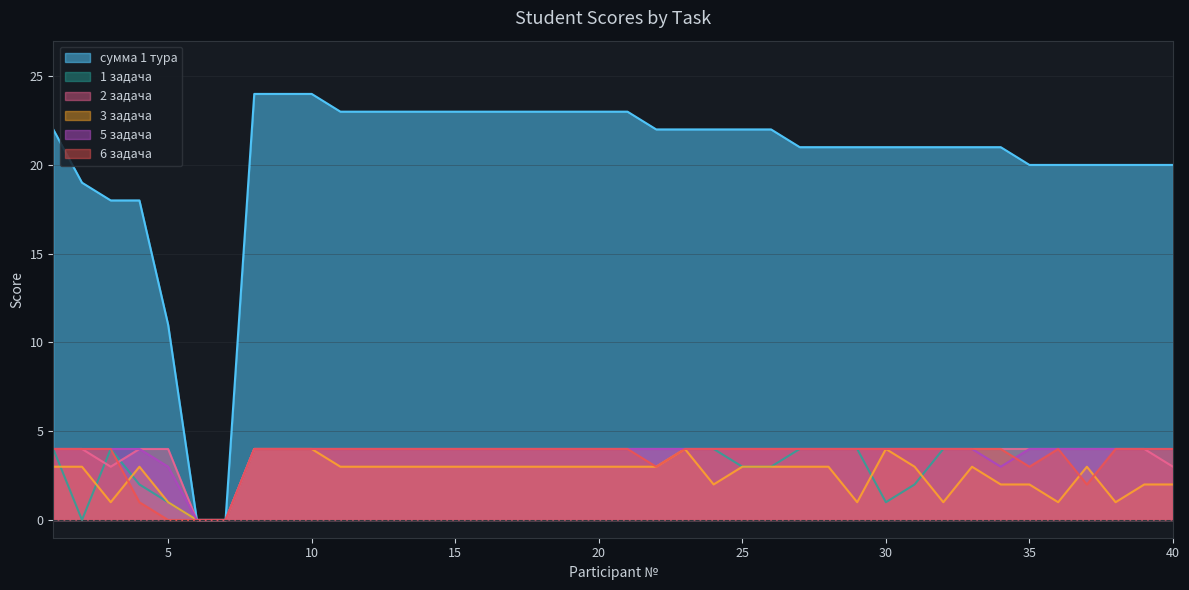

Reading left to right, list all the values displayed in this chart.

сумма 1 тура: 22	19	18	18	11	0	0	24	24	24	23	23	23	23	23	23	23	23	23	23	23	22	22	22	22	22	21	21	21	21	21	21	21	21	20	20	20	20	20	20
1 задача: 4	0	4	2	1	0	0	4	4	4	4	4	4	4	4	4	4	4	4	4	4	4	4	4	3	3	4	4	4	1	2	4	4	4	4	4	4	4	4	4
2 задача: 4	4	3	4	4	0	0	4	4	4	4	4	4	4	4	4	4	4	4	4	4	4	4	4	4	4	4	4	4	4	4	4	4	4	4	4	4	4	4	3
3 задача: 3	3	1	3	1	0	0	4	4	4	3	3	3	3	3	3	3	3	3	3	3	3	4	2	3	3	3	3	1	4	3	1	3	2	2	1	3	1	2	2
5 задача: 4	4	4	4	3	0	0	4	4	4	4	4	4	4	4	4	4	4	4	4	4	4	4	4	4	4	4	4	4	4	4	4	4	3	4	4	4	4	4	4
6 задача: 4	4	4	1	0	0	0	4	4	4	4	4	4	4	4	4	4	4	4	4	4	3	4	4	4	4	4	4	4	4	4	4	4	4	3	4	2	4	4	4